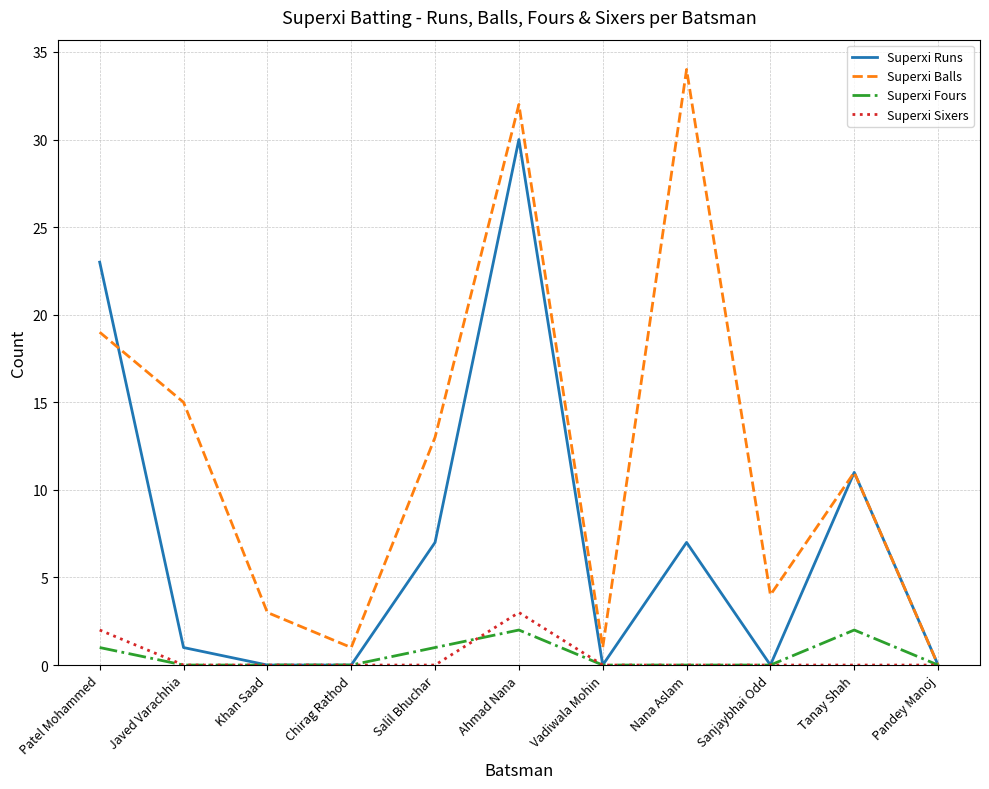

Does the chart have visible grid lines?

Yes